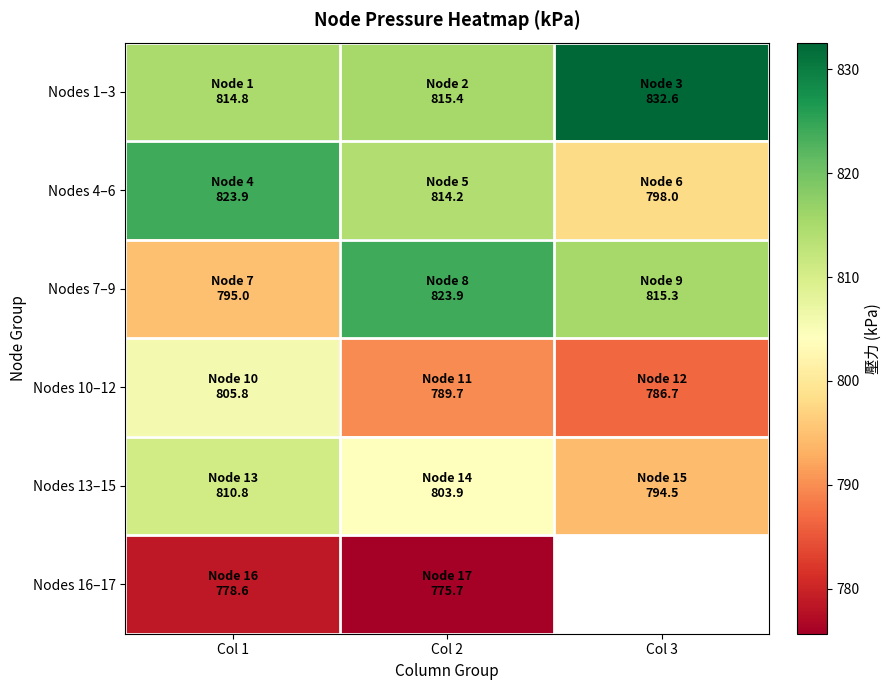

At which category does the chart reach its minimum across all series?

Col 2